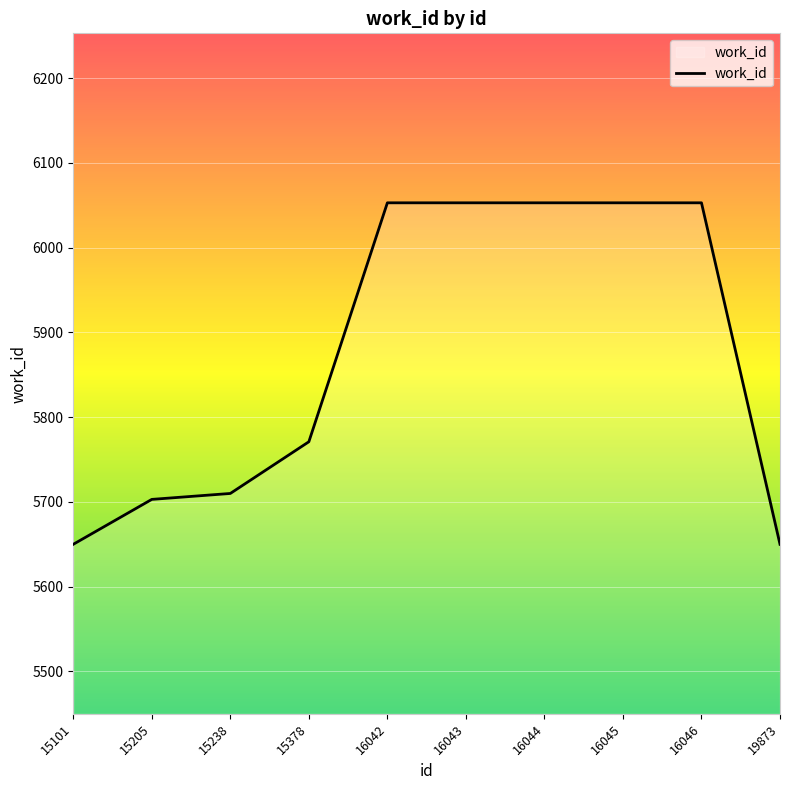

The value at 15378 is 5771. True or false?

True